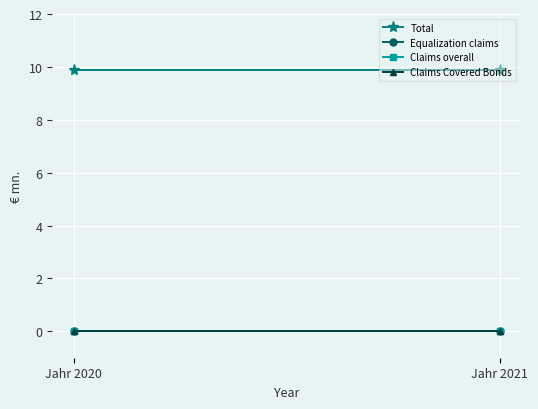

Reading right to left, transcribe all the data shown in this chart.

Total: Jahr 2021=9.9	Jahr 2020=9.9
Equalization claims: Jahr 2021=0.0	Jahr 2020=0.0
Claims overall: Jahr 2021=0.0	Jahr 2020=0.0
Claims Covered Bonds: Jahr 2021=0.0	Jahr 2020=0.0